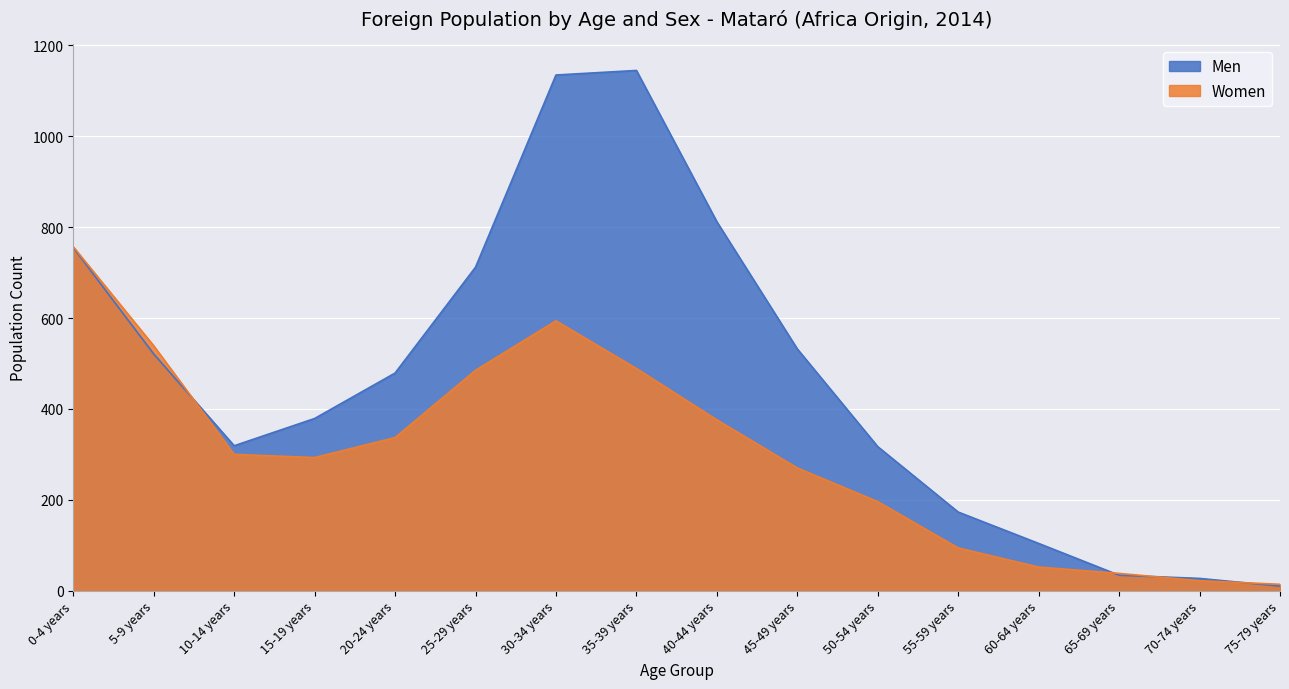

What is the label of the 3rd point from the right?

65-69 years